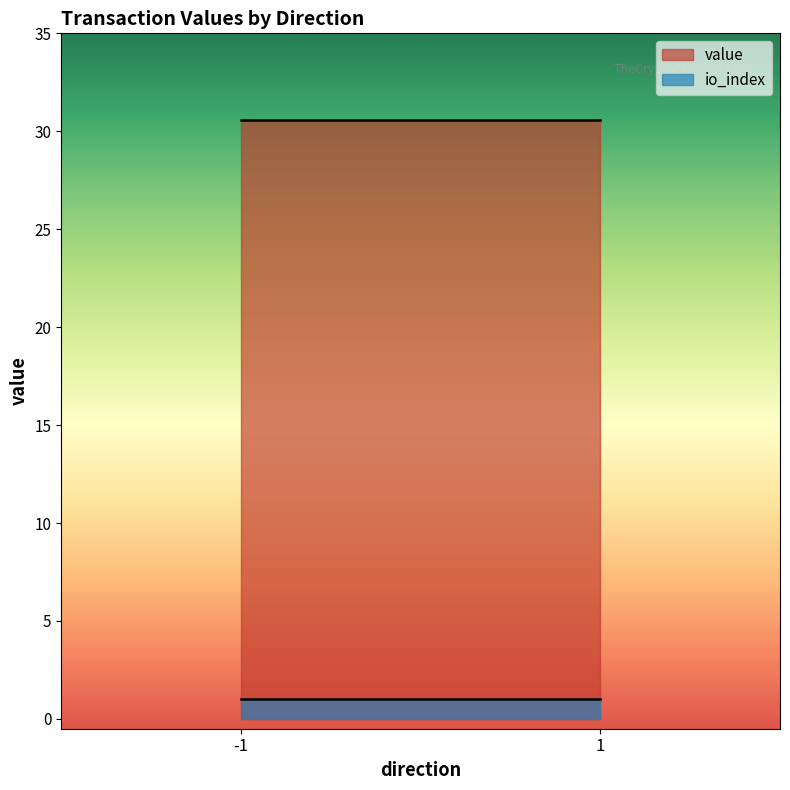

Which series has the widest spread of values?

value